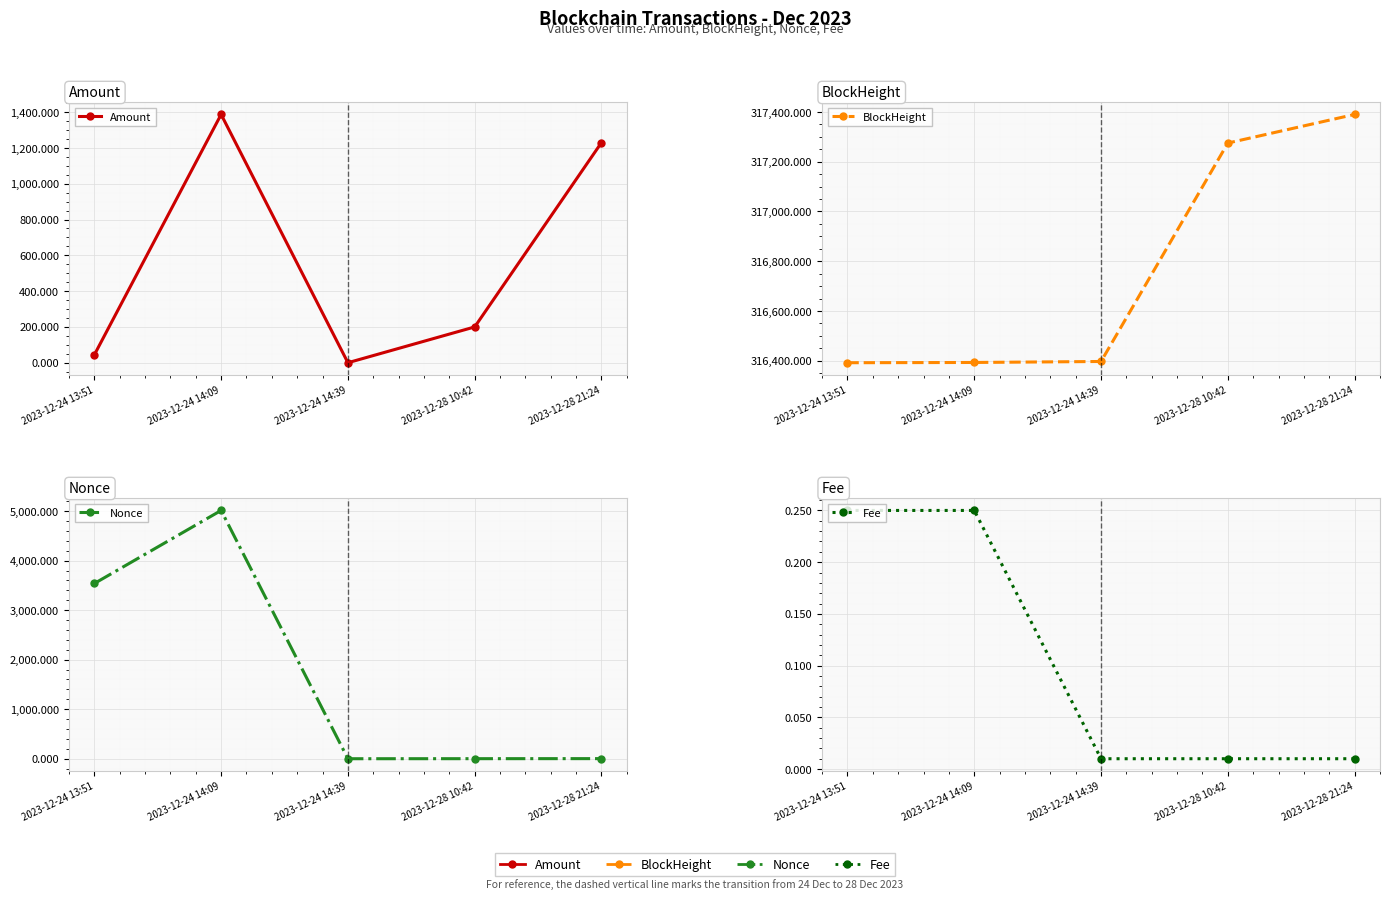

Between 2023-12-24 13:51 and 2023-12-28 10:42, which is larger?

2023-12-28 10:42